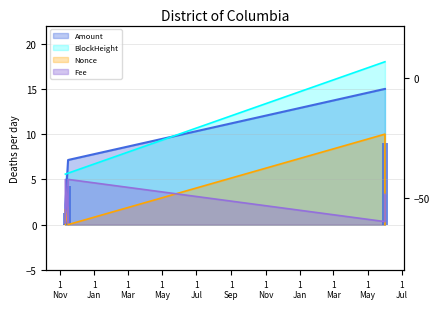

What is the spread (max minus min) of values at 2023-05-31 19:51:00?

18.0